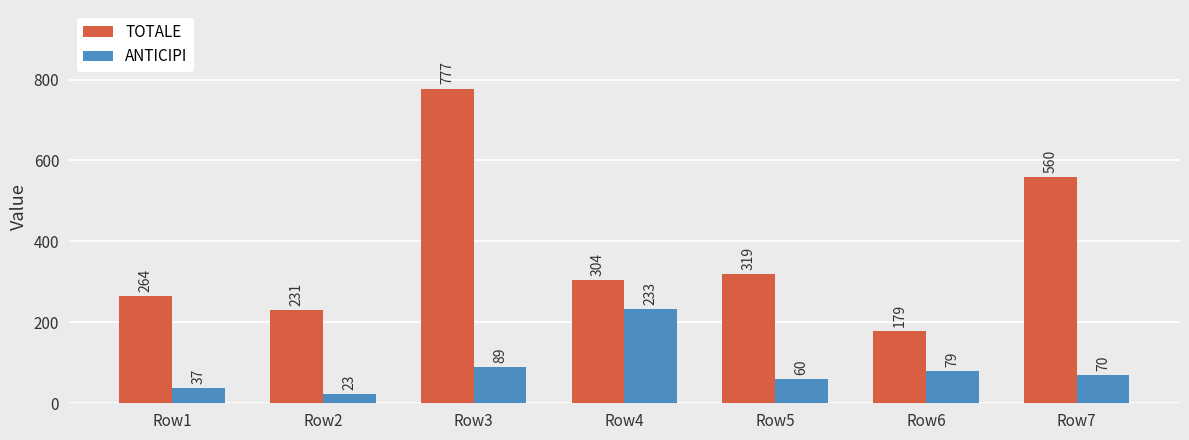

Is the value of TOTALE at Row7 greater than the value of ANTICIPI at Row5?

Yes